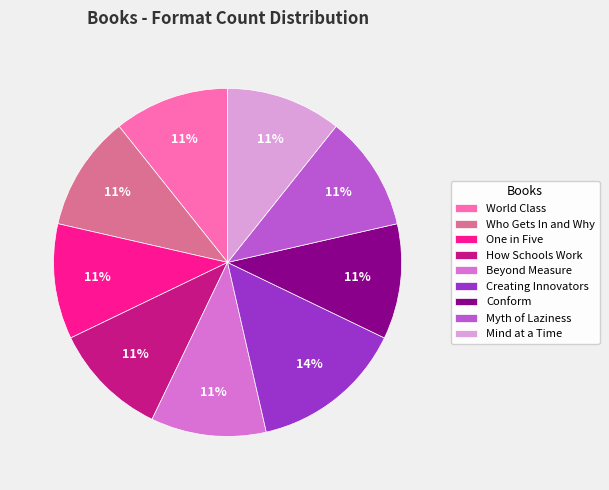

To the nearest percent, what percentage of the pie is Beyond Measure?

11%